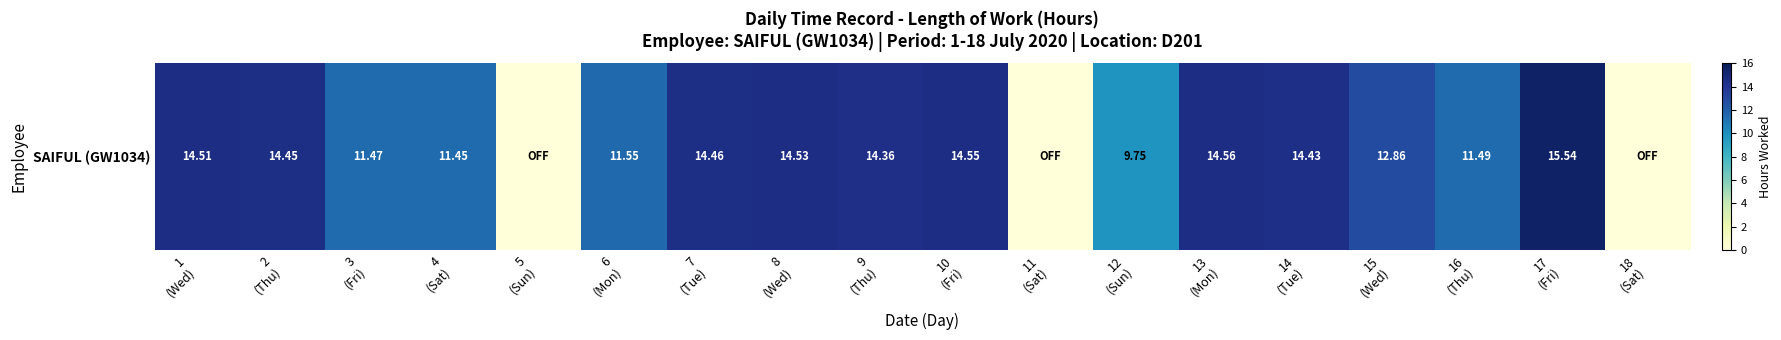

What is the difference between the values at 13
(Mon) and 7
(Tue)?

0.1